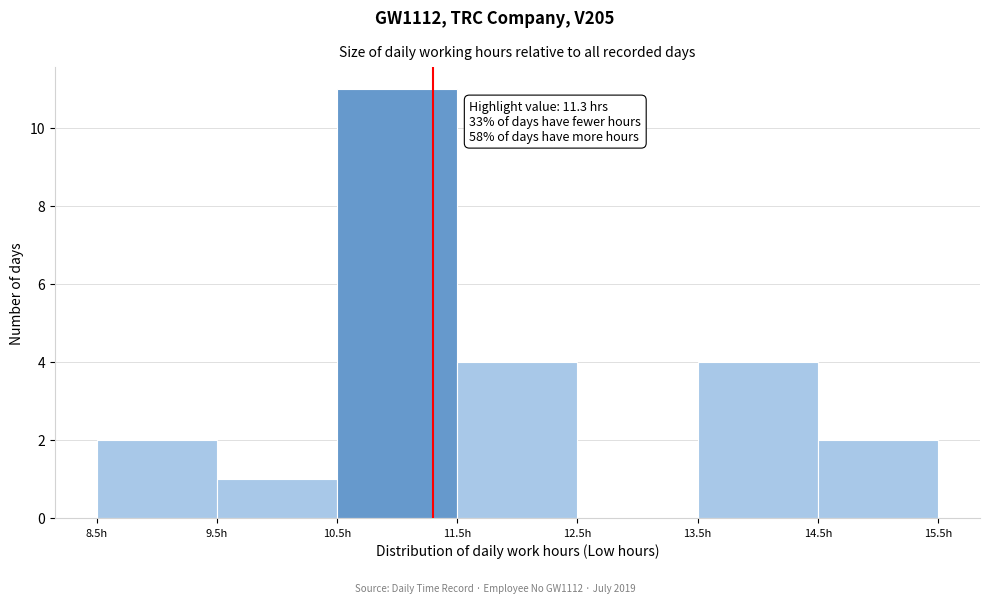

Over which range of the x-axis is the bar tallest?

10.5 to 11.5